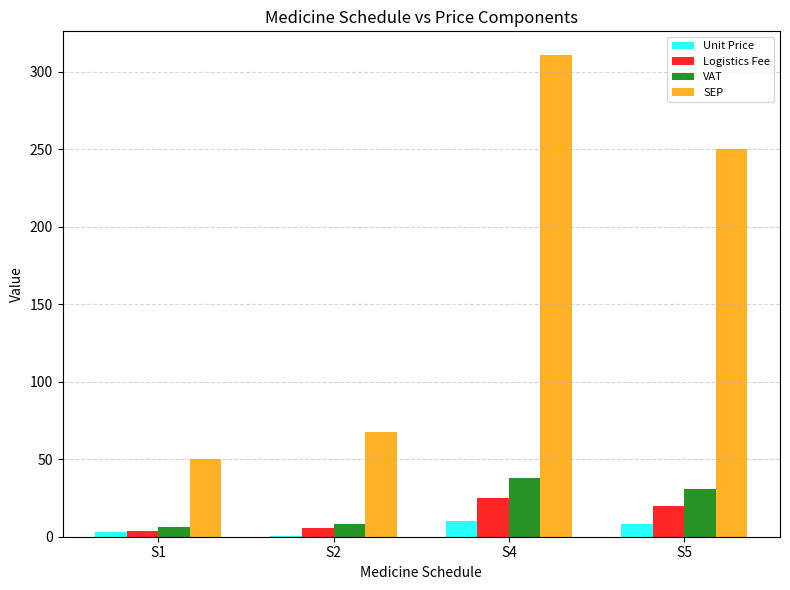

How many data points in Unit Price are above 8?

2